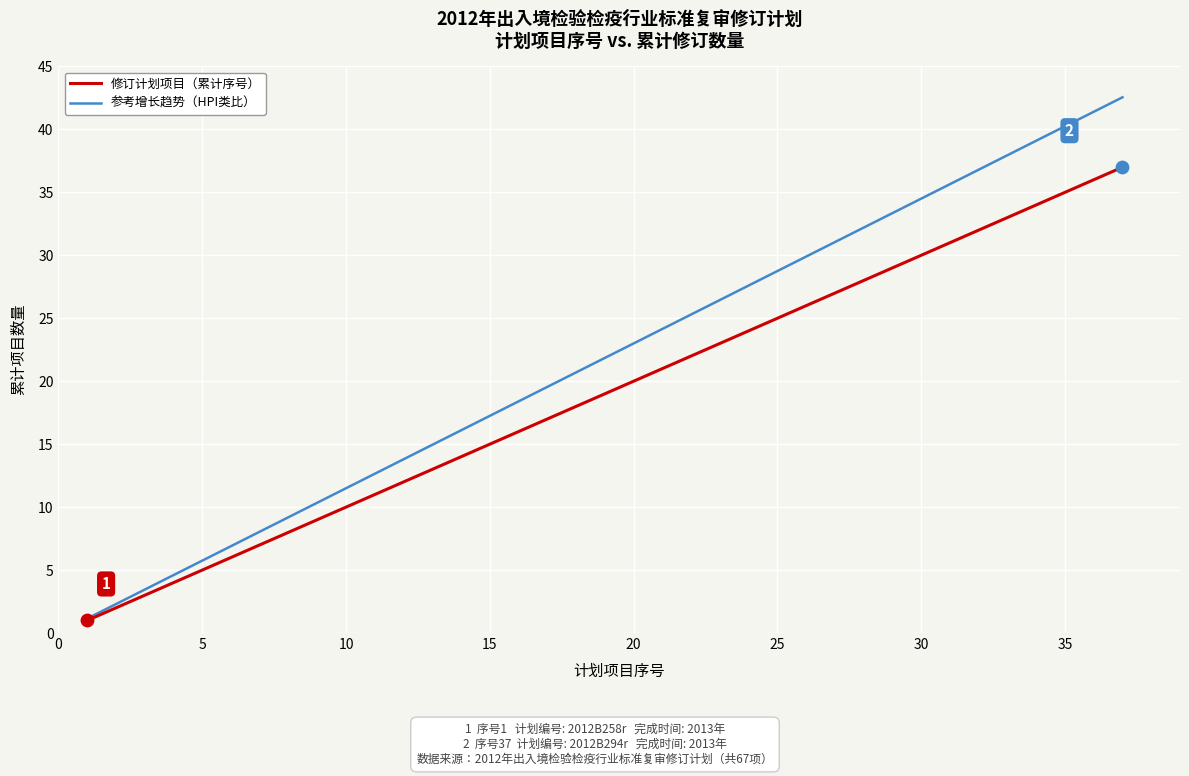

What is the minimum value shown in the chart?

1.0